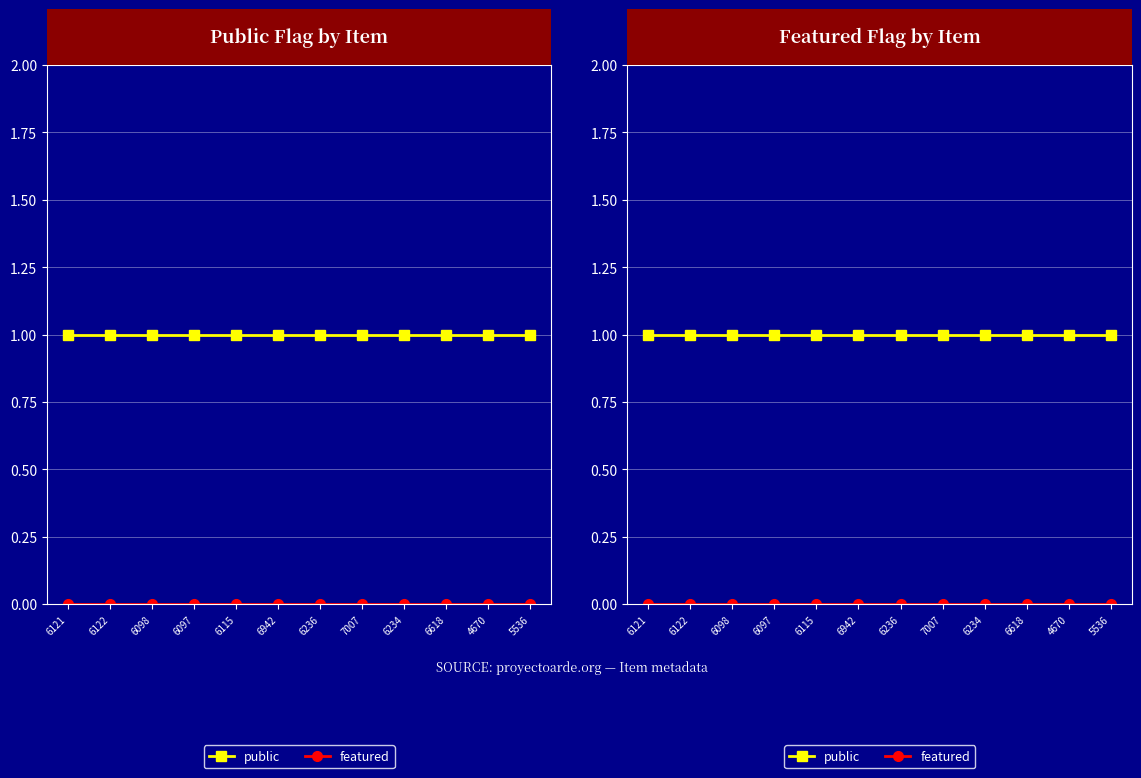

What is the label of the 8th point from the right?

6115